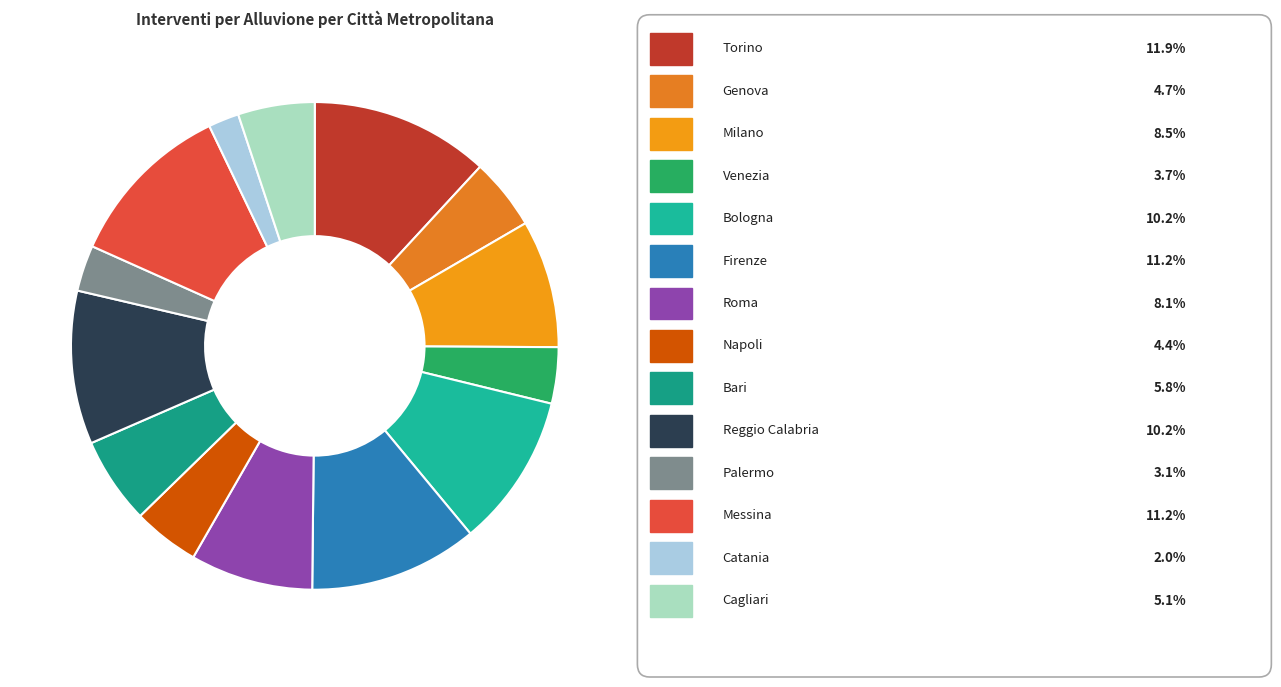

Rank the categories by value from lowest to highest.

Catania, Palermo, Venezia, Napoli, Genova, Cagliari, Bari, Roma, Milano, Bologna, Reggio Calabria, Firenze, Messina, Torino